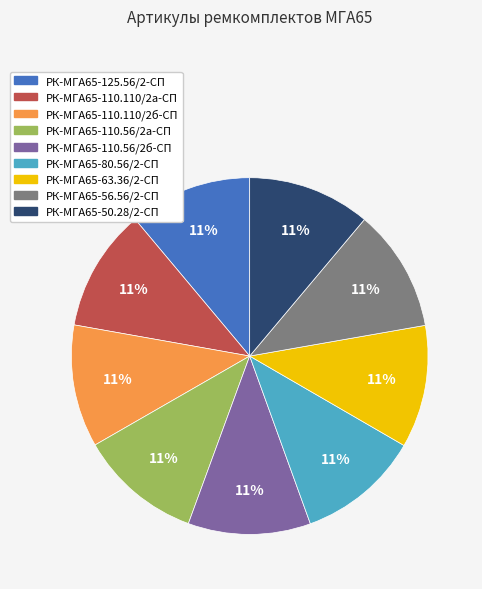

The РК-МГА65-63.36/2-СП slice represents 1% of the pie. True or false?

False